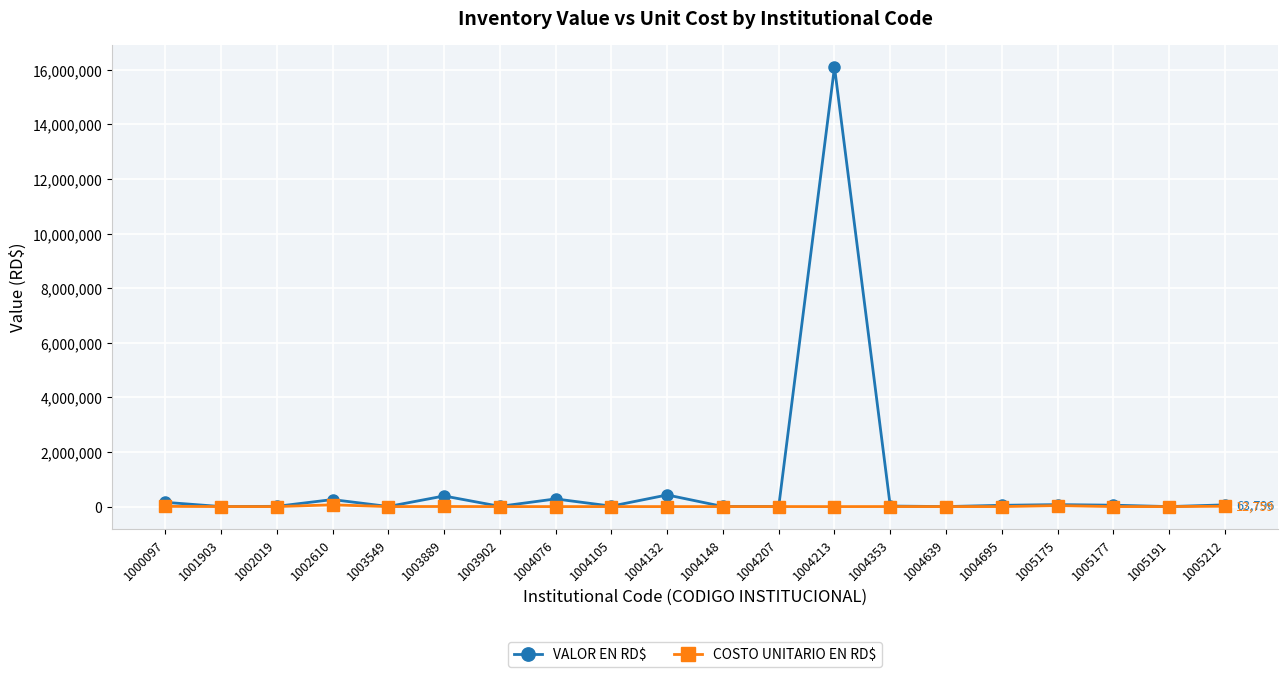

At which category does VALOR EN RD$ reach its first local peak?

1002610